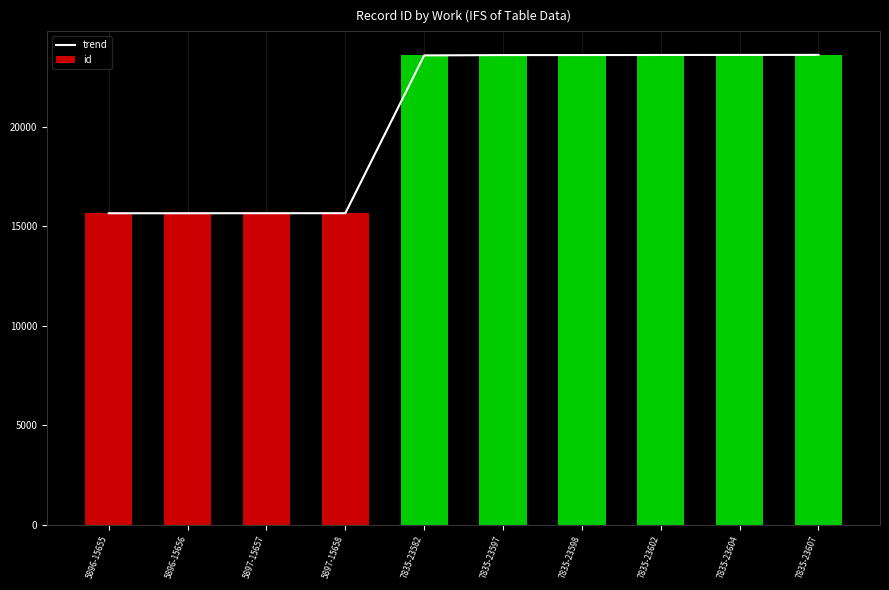

Is the value of trend at 7835-23607 greater than the value of id at 7835-23602?

Yes